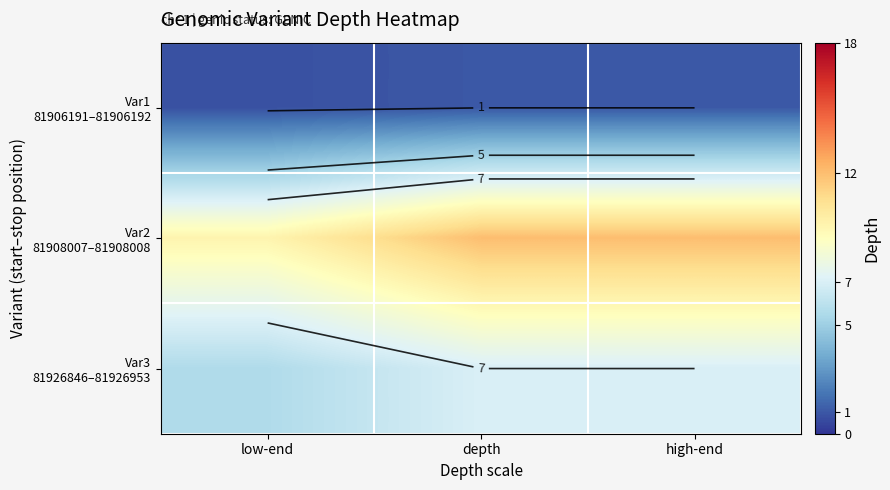

What is the maximum value shown in the chart?

12.0